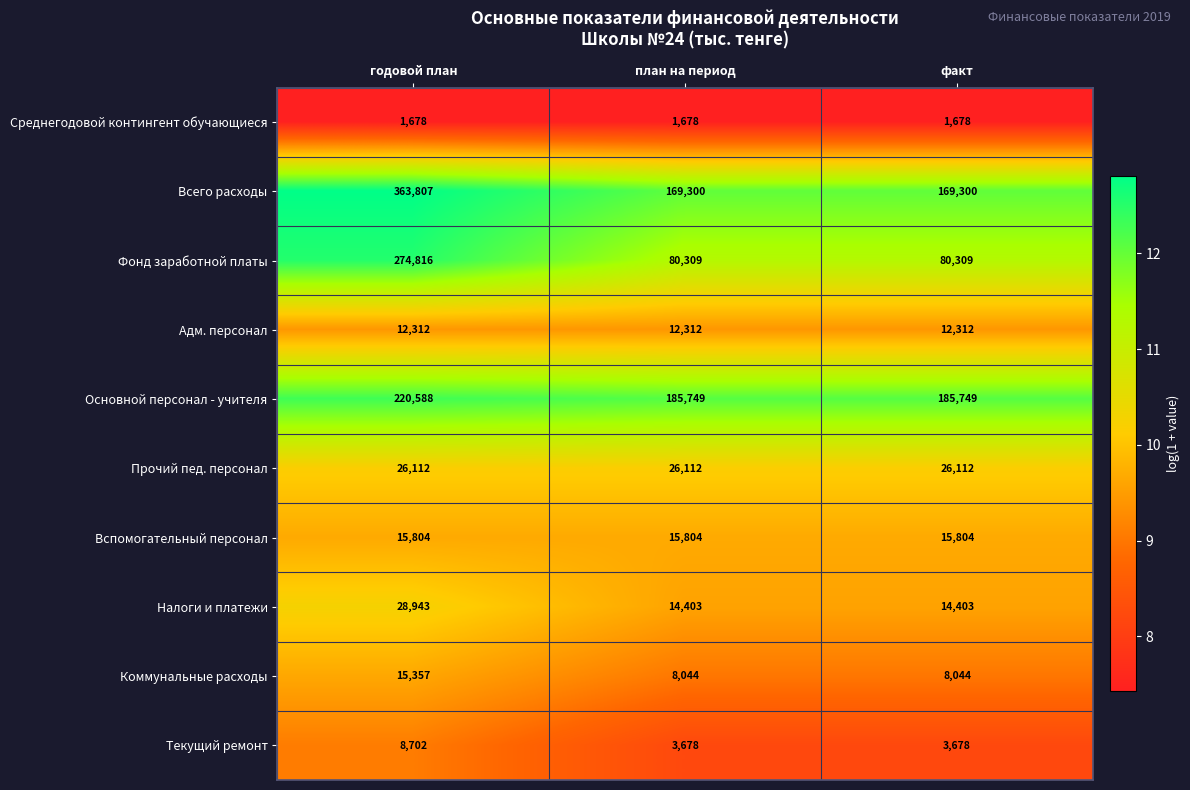

Reading right to left, what are all the values shown in this chart?

Среднегодовой контингент обучающиеся: 1678	1678	1678
Всего расходы: 169300	169300	363807
Фонд заработной платы: 80309	80309	274816
Адм. персонал: 12312	12312	12312
Основной персонал - учителя: 185749	185749	220588
Прочий пед. персонал: 26112	26112	26112
Вспомогательный персонал: 15804	15804	15804
Налоги и платежи: 14403	14403	28943
Коммунальные расходы: 8044	8044	15357
Текущий ремонт: 3678	3678	8702